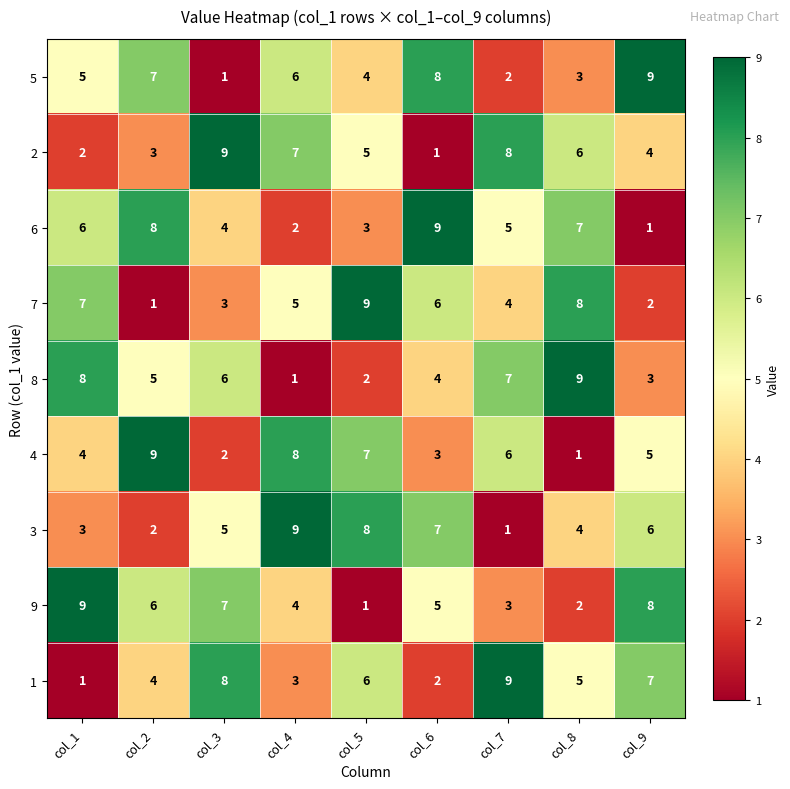

The 3 series shows 9 at col_9. True or false?

False